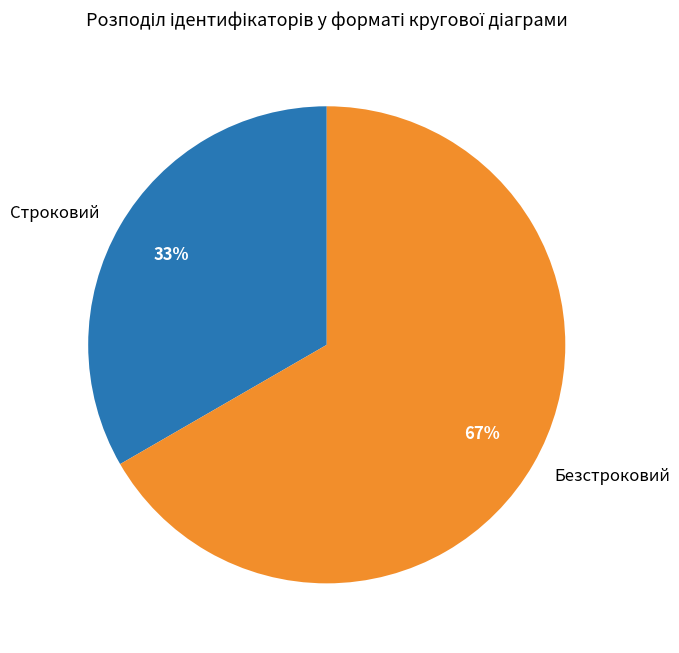

Combined, do Безстроковий and Строковий account for over 50%?

Yes